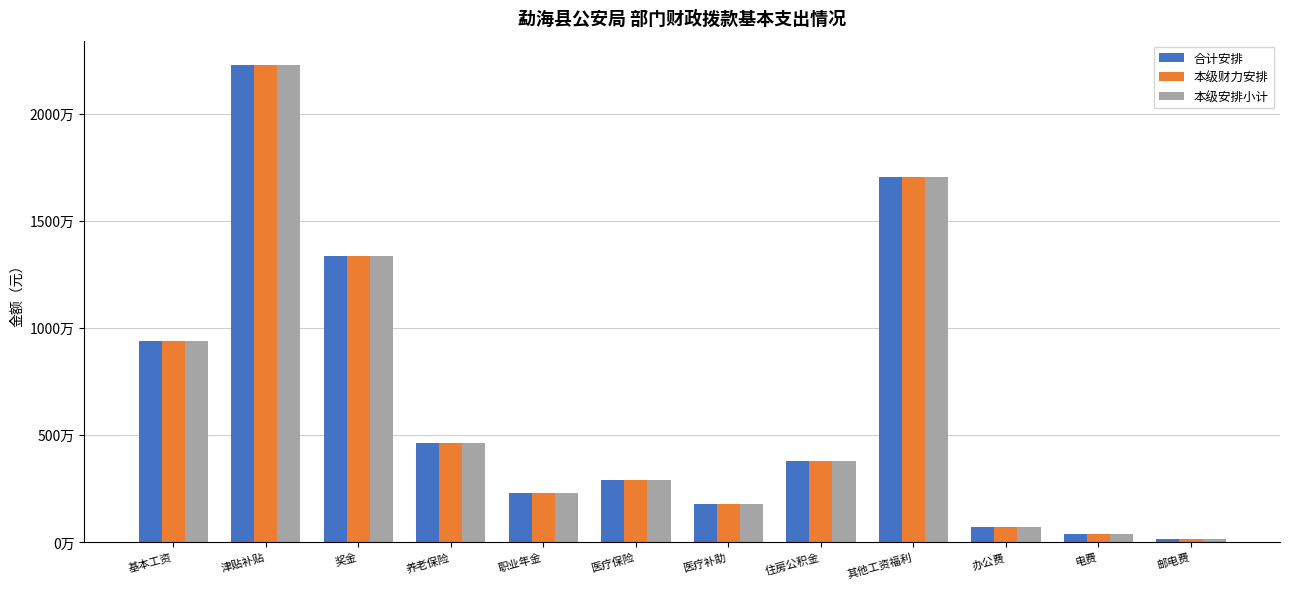

At which category is the sum across all series the highest?

津贴补贴